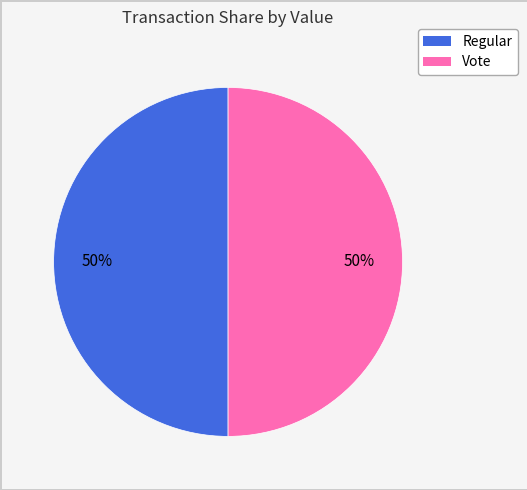

Do Vote and Regular together represent more than half of the pie?

Yes